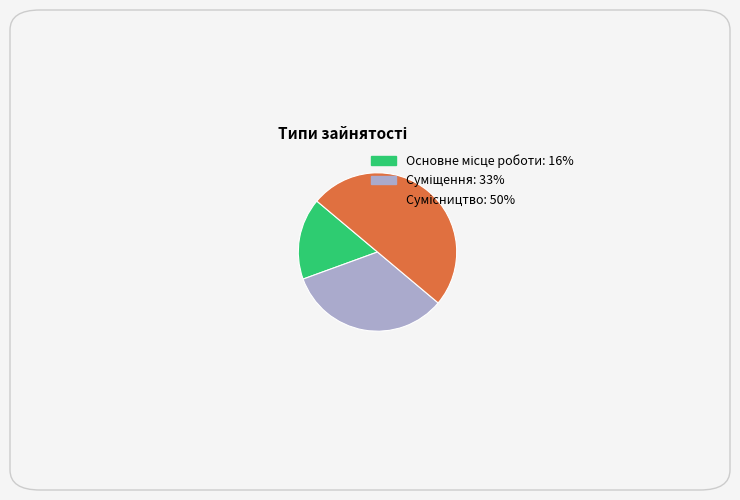

To the nearest percent, what is the average slice percentage?

33%